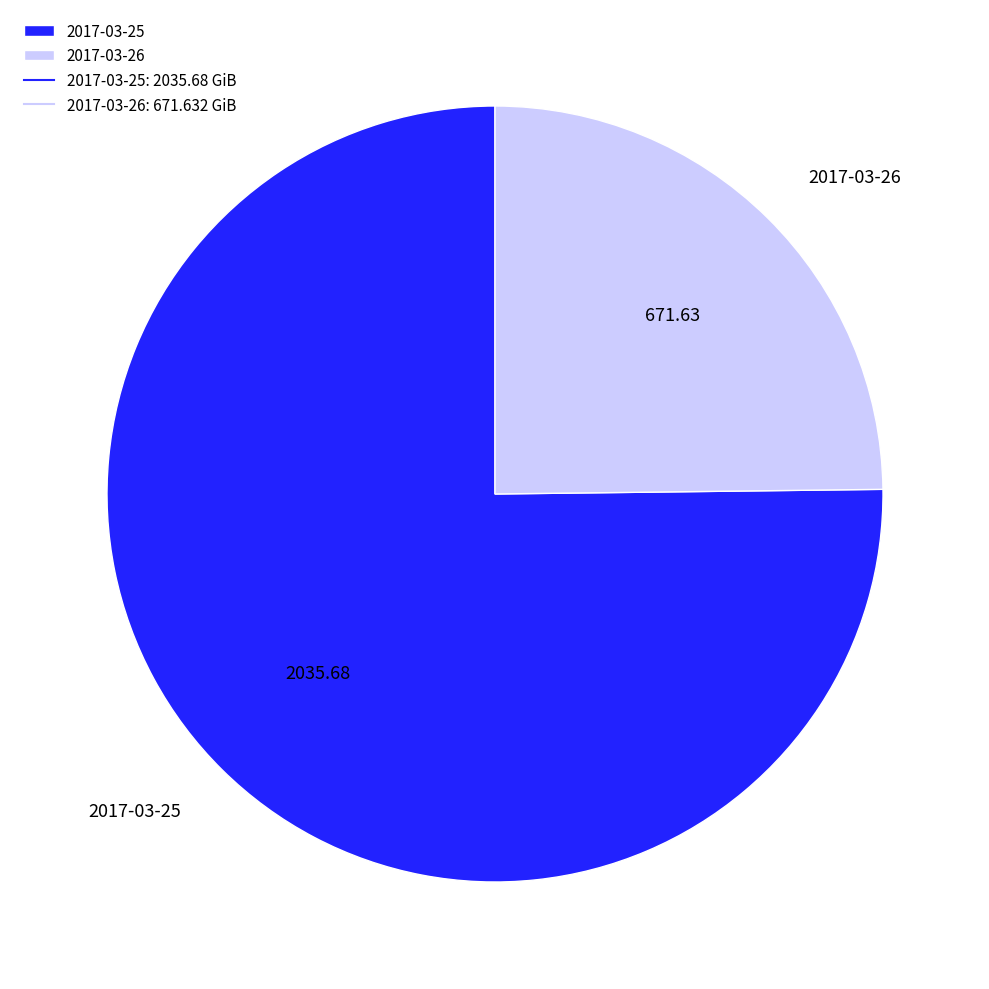

Between 2017-03-26 and 2017-03-25, which is larger?

2017-03-25